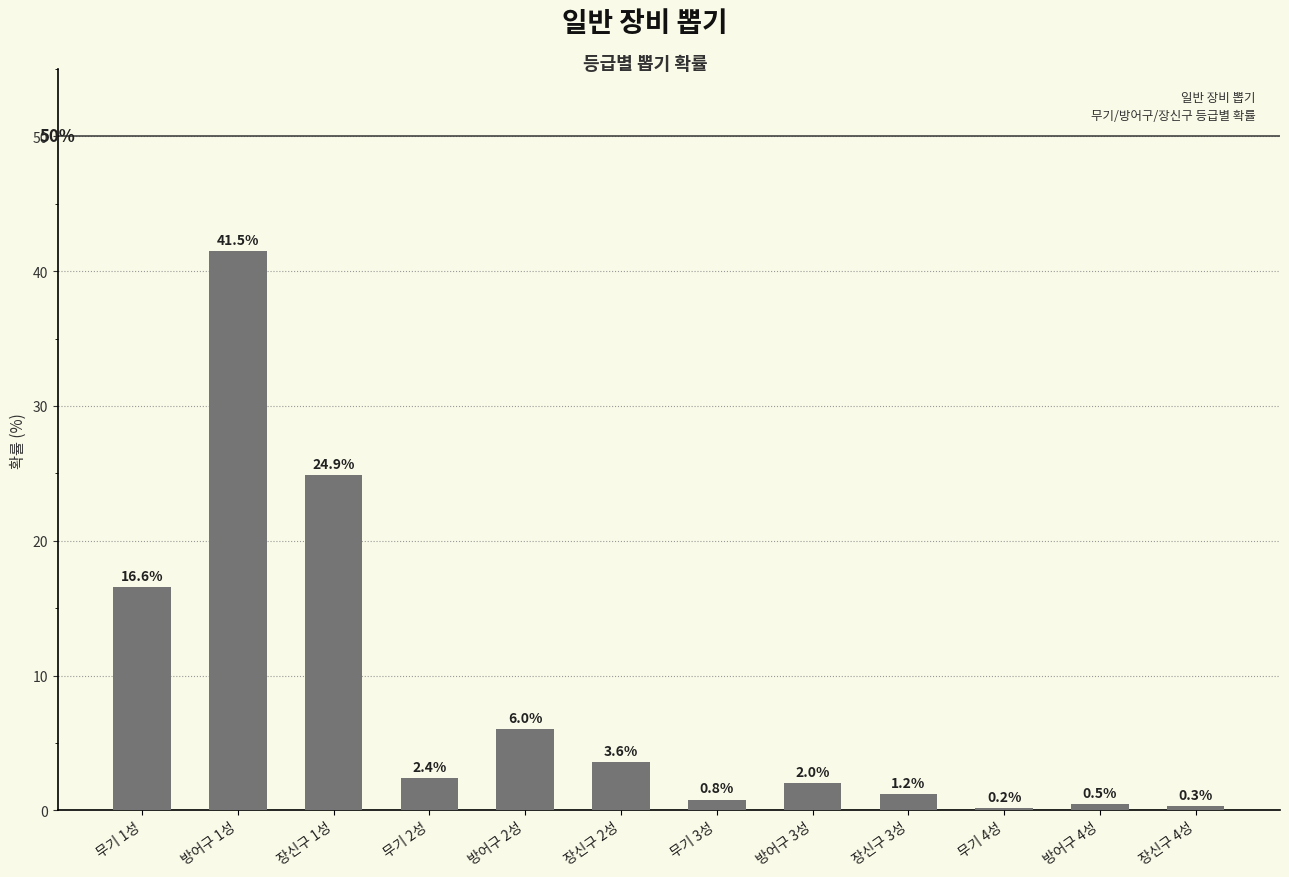

How many distinct data groups are displayed?

1